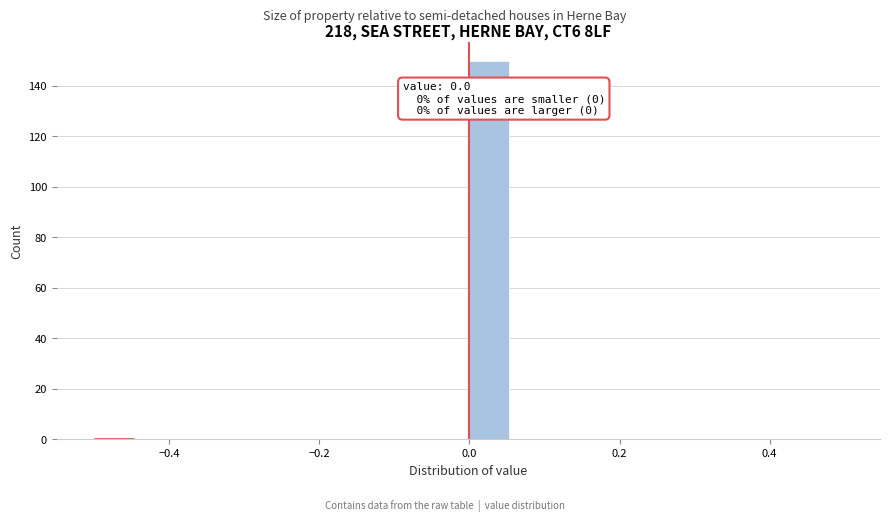

Around what value on the x-axis is the tallest bar? Give the approximate position of its centre, as read against the axis.

0.02